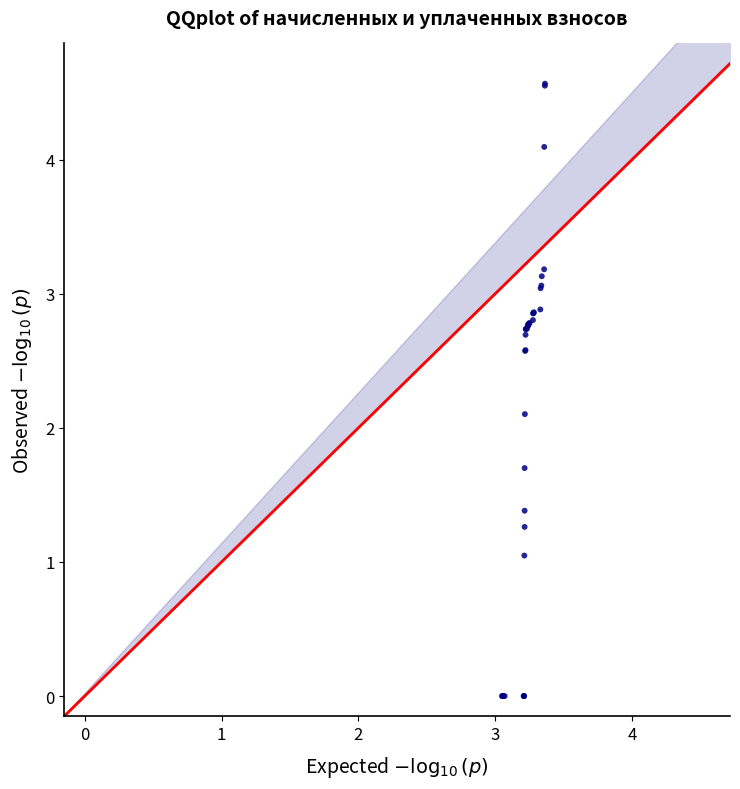

What Y value in the scatter plot is closest to 2?

2.1